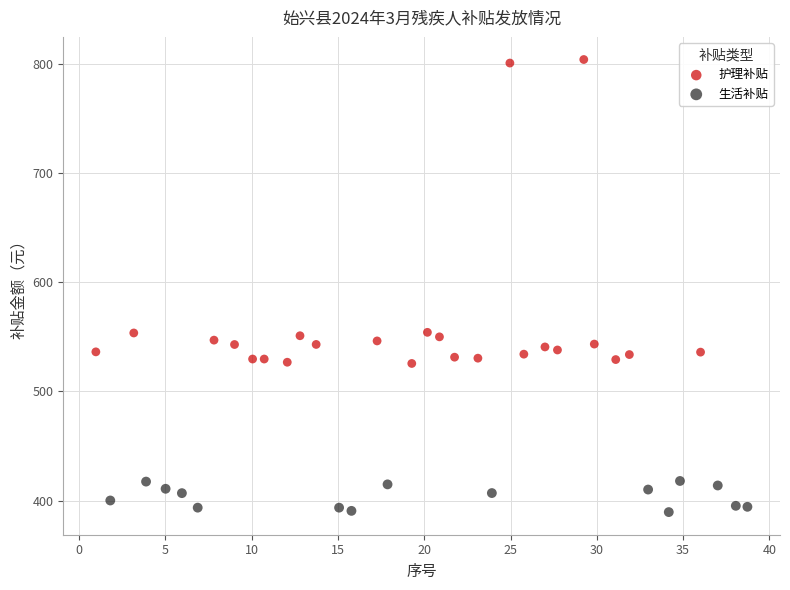

Which series reaches the maximum Y coordinate?

护理补贴